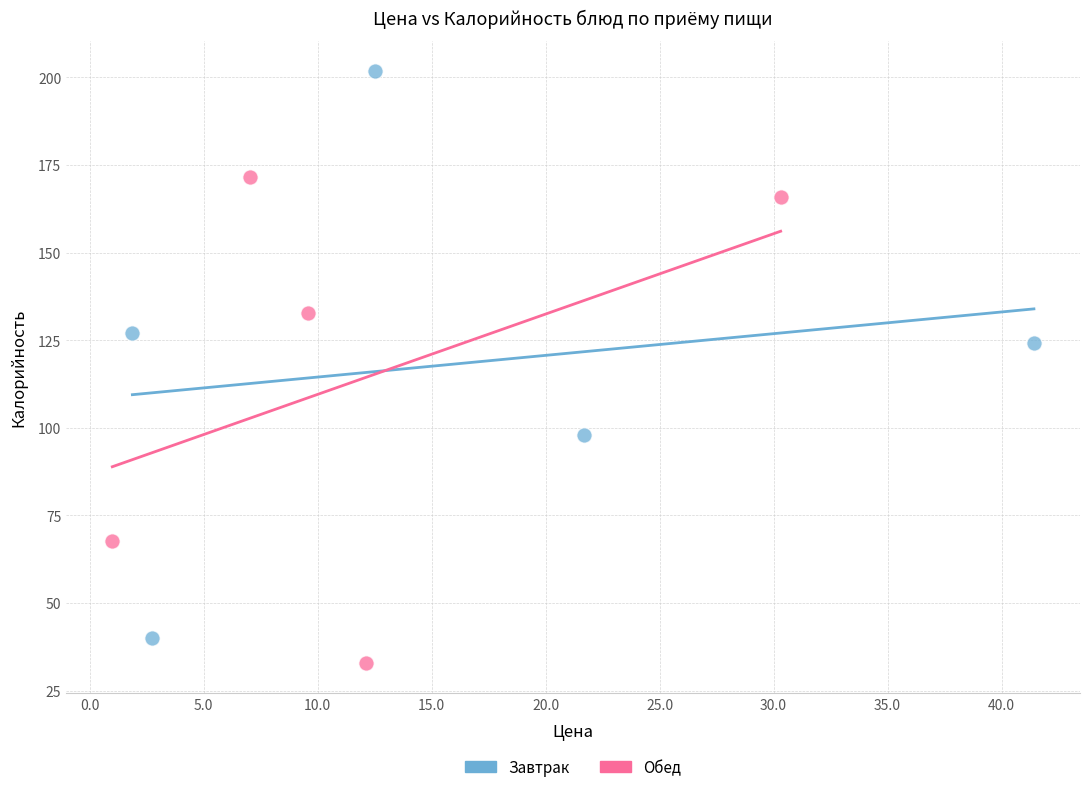

What are all the series names shown in the legend?

Завтрак, Обед